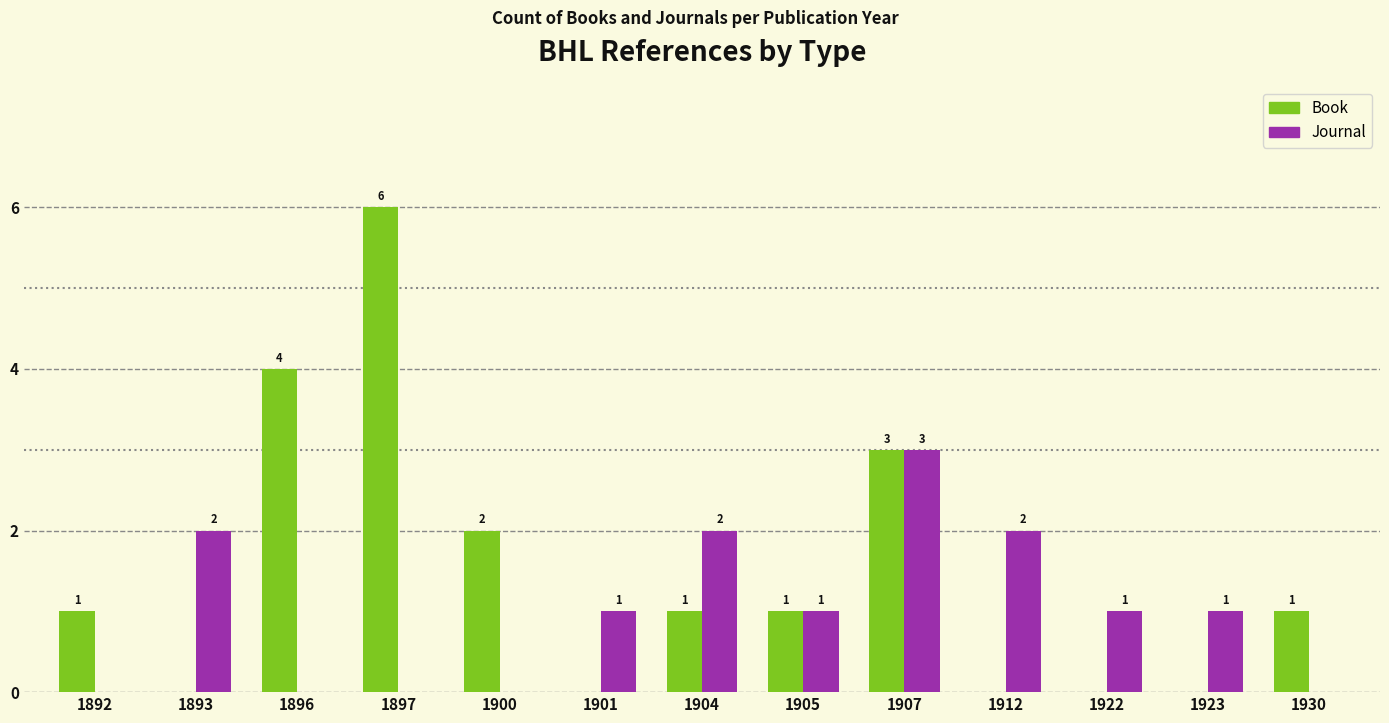

What is the sum of the Book values at 1896 and 1900?

6